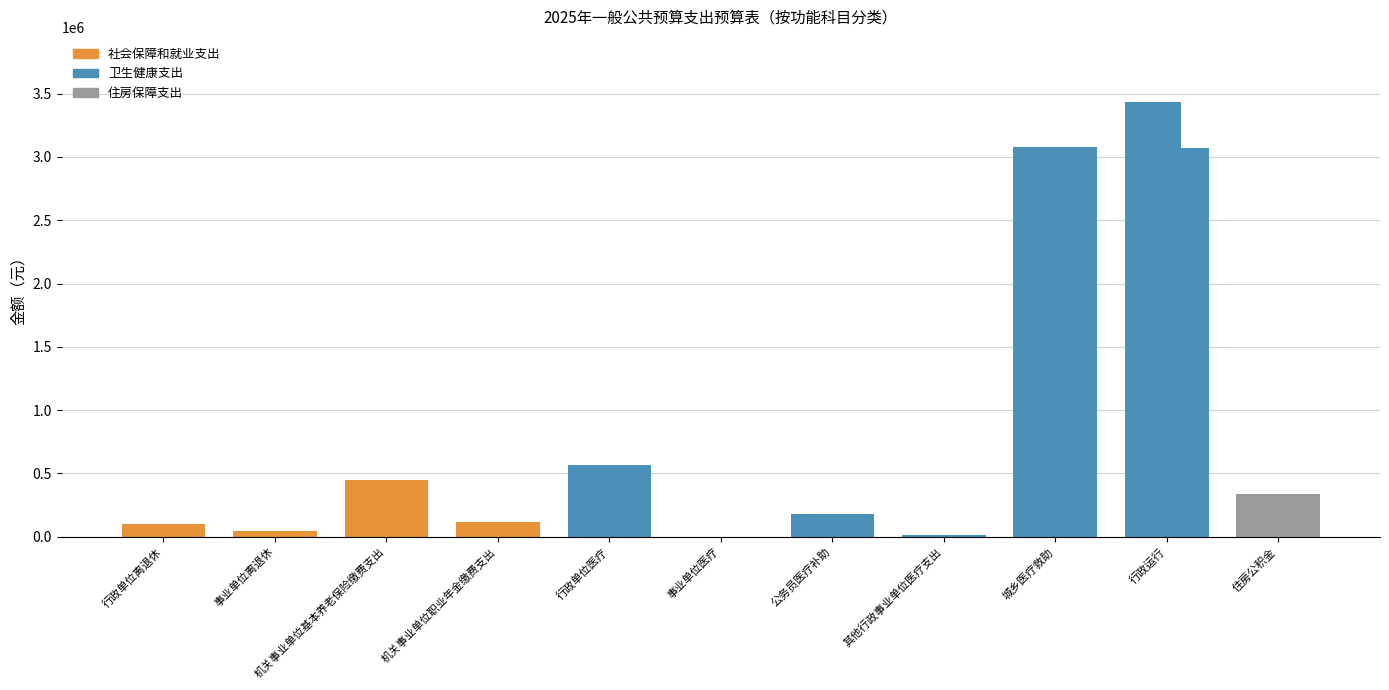

What is the label of the 8th bar from the left?

其他行政事业单位医疗支出